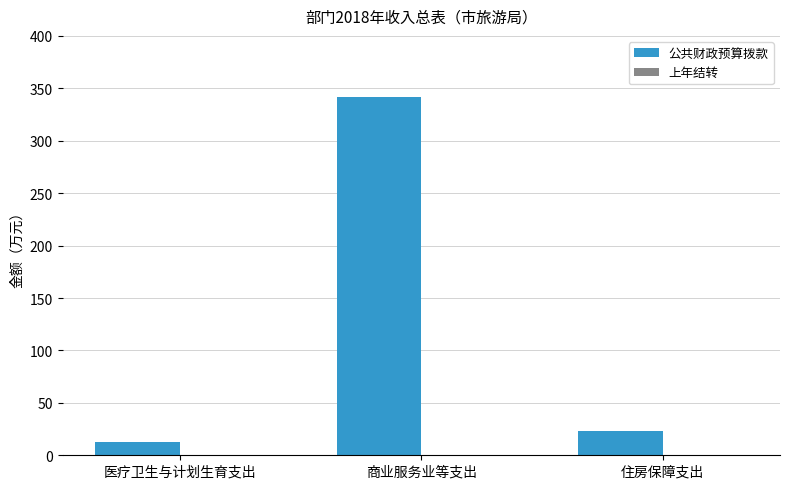

What position from the right is 医疗卫生与计划生育支出?

3